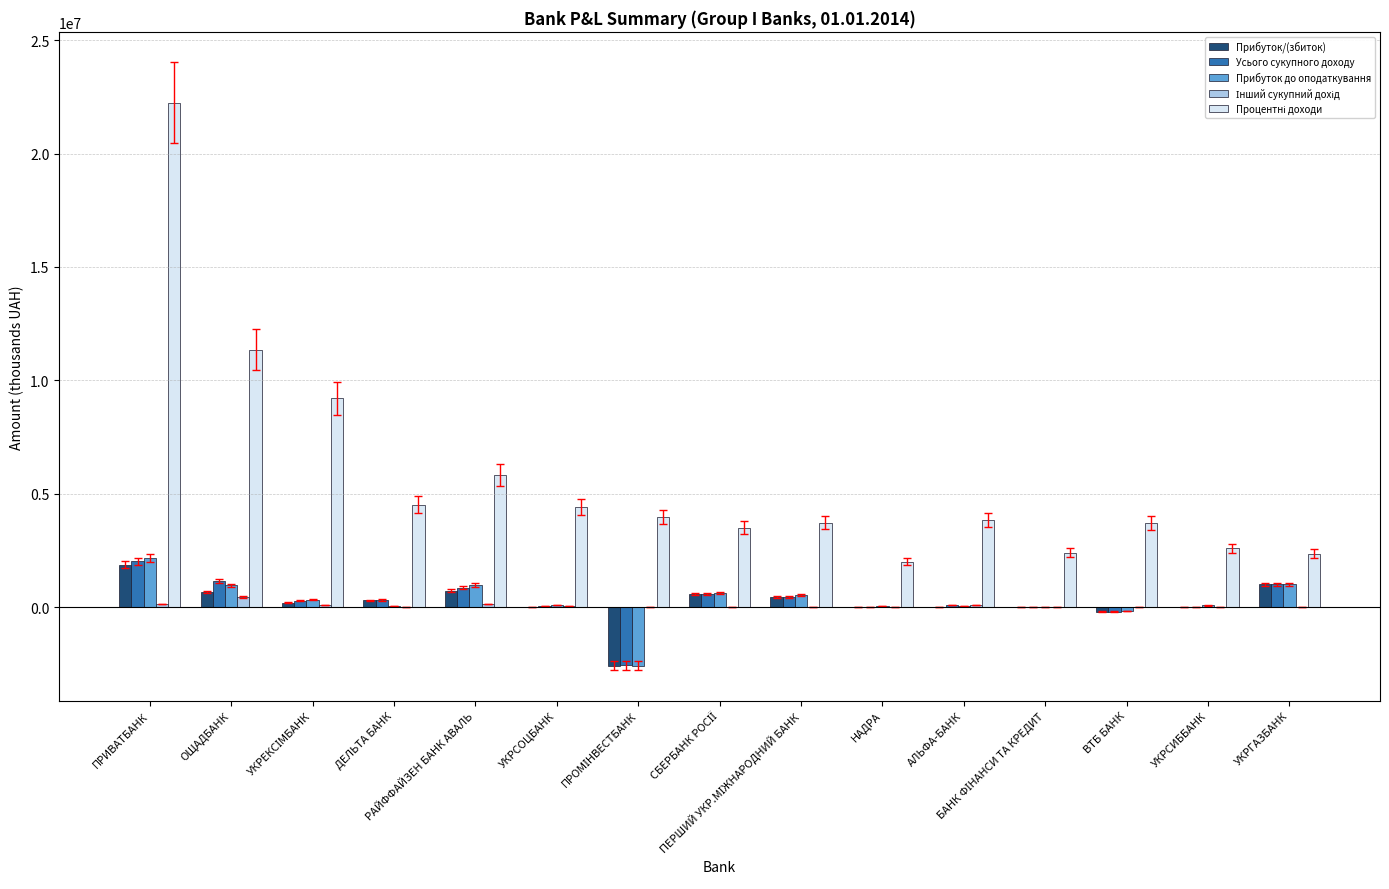

What is the sum of all Усього сукупного доходу values?

4056184.7